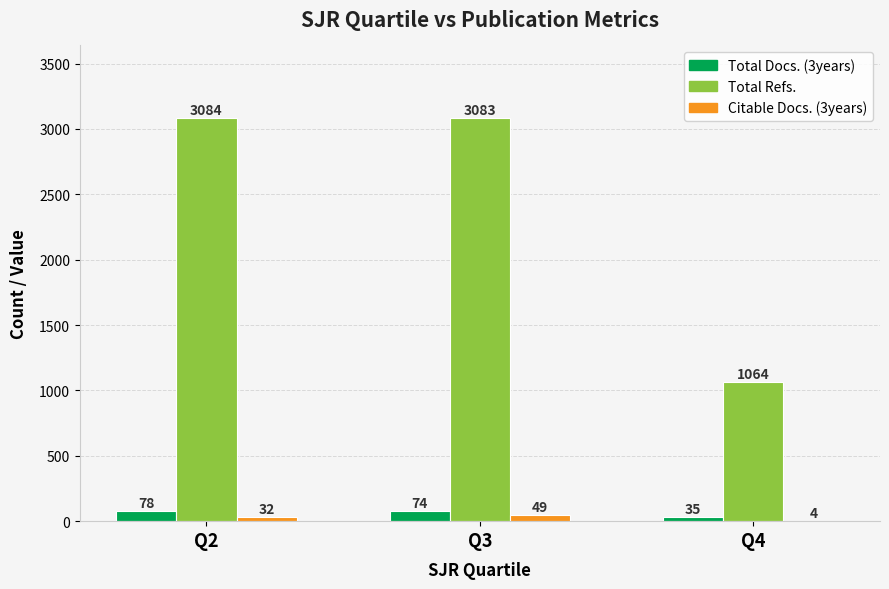

The value of Total Refs. at Q3 is 3083. True or false?

True